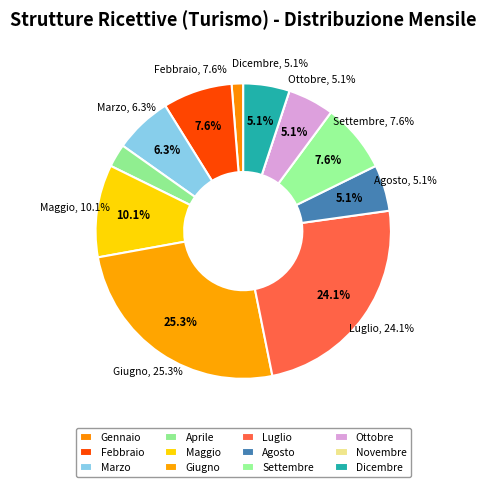

What is the smallest slice in the pie chart?

Novembre